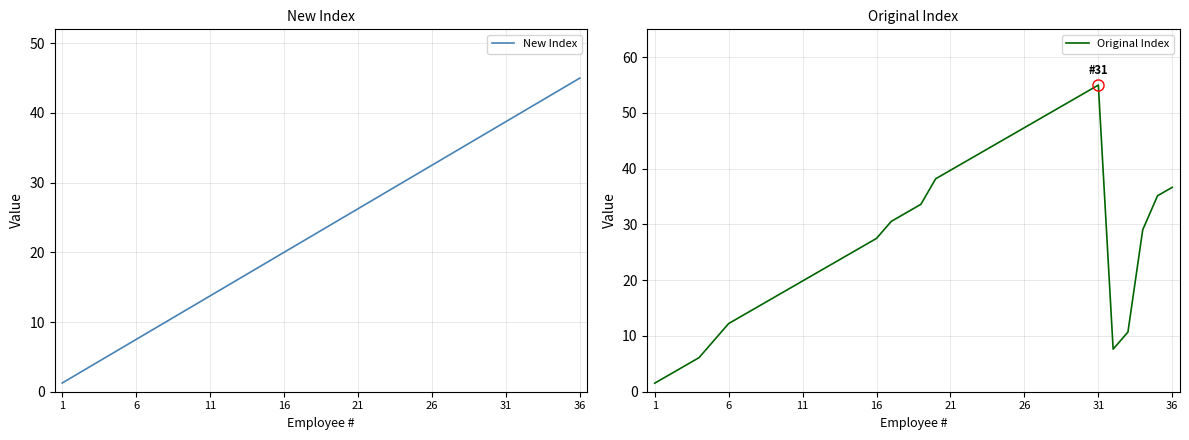

True or false: New Index has more than 0 points higher than both neighbors.

False